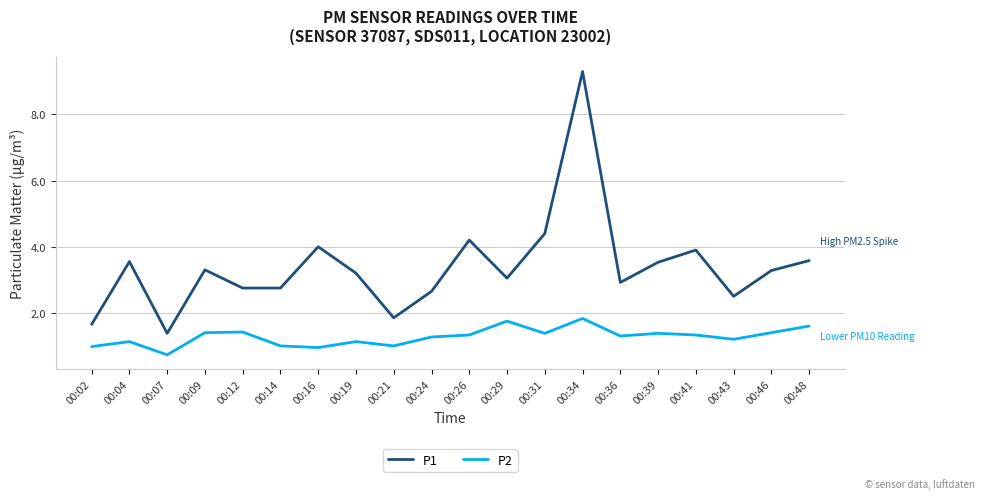

At 00:19, list the series in order from largest to smallest.

P1, P2